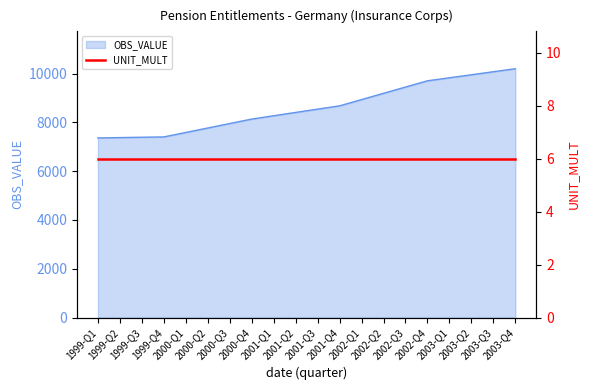

Does the chart have visible grid lines?

No